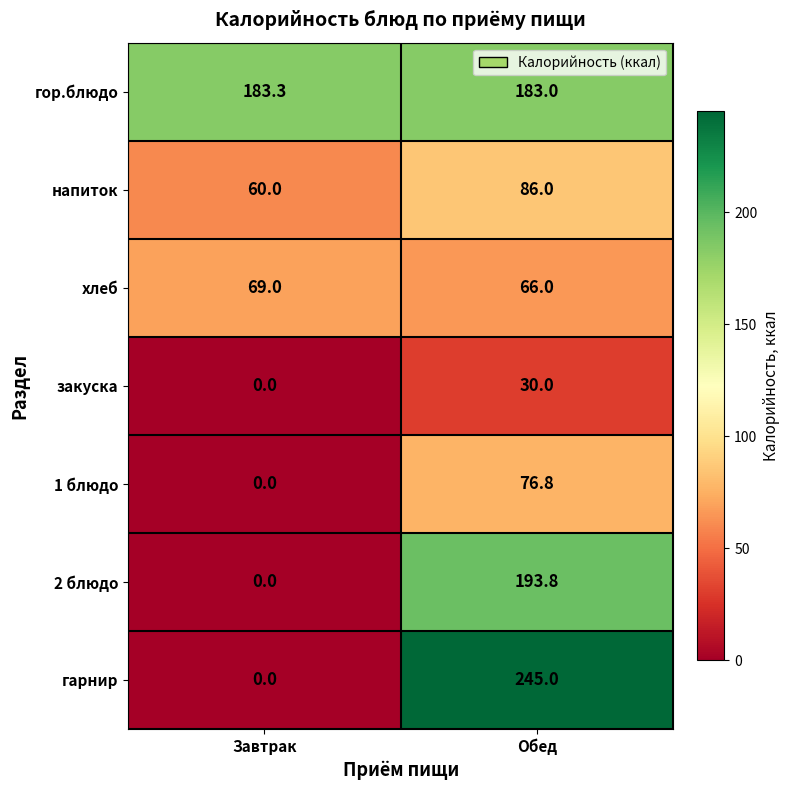

What value does the гор.блюдо series have at Завтрак?

183.3